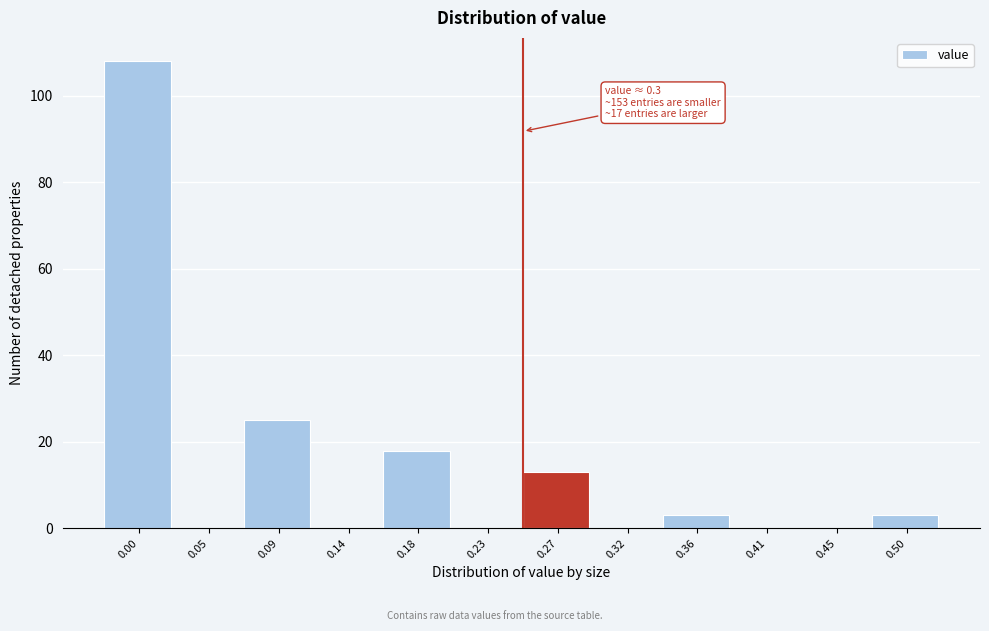

Reading left to right, extract all data points from this chart.

0.00=108	0.05=0	0.09=25	0.14=0	0.18=18	0.23=0	0.27=13	0.32=0	0.36=3	0.41=0	0.45=0	0.50=3